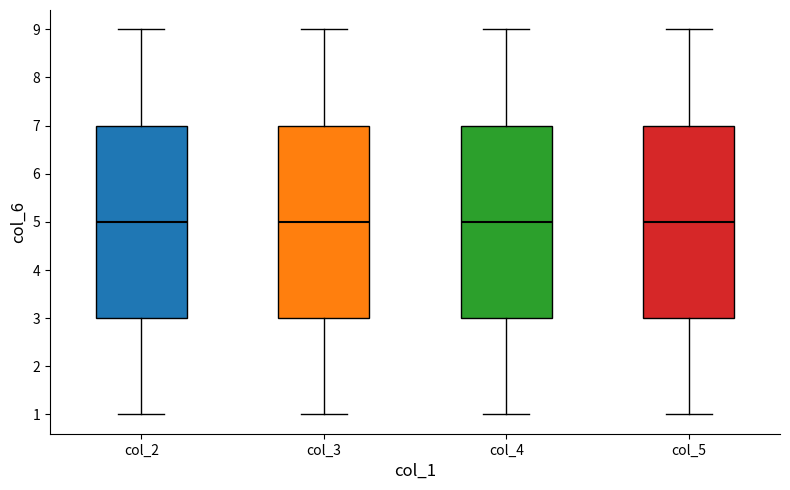

Reading left to right, read every box against the y-axis: the position of its median line, the range the box covers, and the ends of its whiskers. The values are not printed on the chart, so give them approximately, as read against the axis.

col_2: median 5, box 3 to 7, whiskers 1 to 9
col_3: median 5, box 3 to 7, whiskers 1 to 9
col_4: median 5, box 3 to 7, whiskers 1 to 9
col_5: median 5, box 3 to 7, whiskers 1 to 9